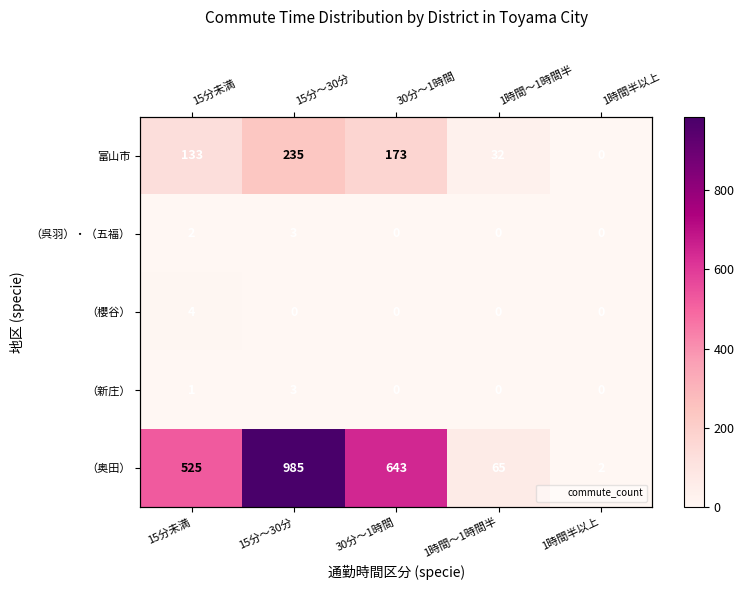

What is the average value of the （呉羽）・（五福） series?

1